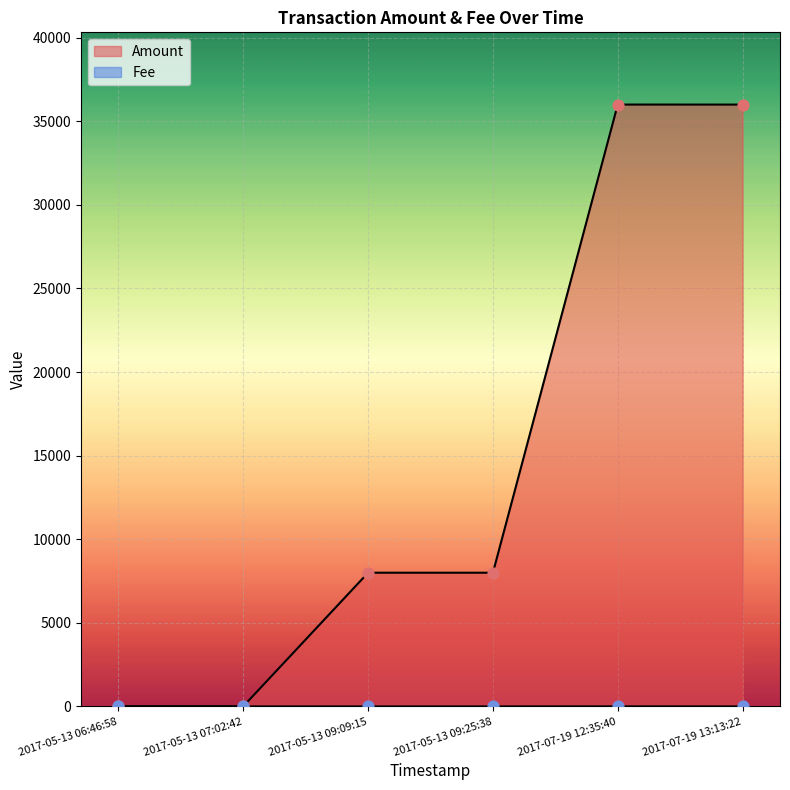

At how many categories does at least one series exceed 35114?

2